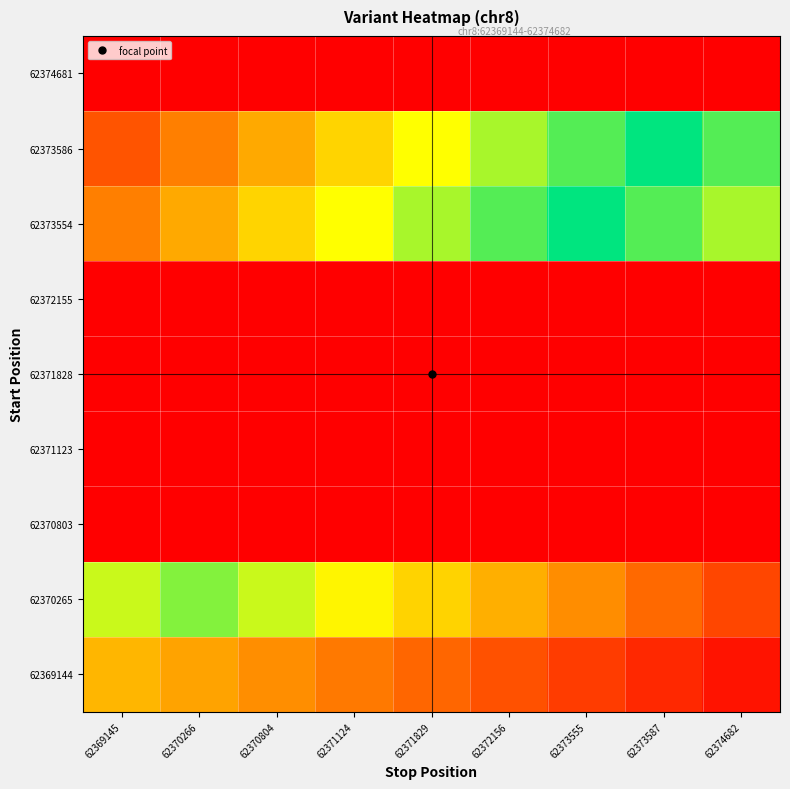

Between 62370266 and 62373555, which is larger?

62370266